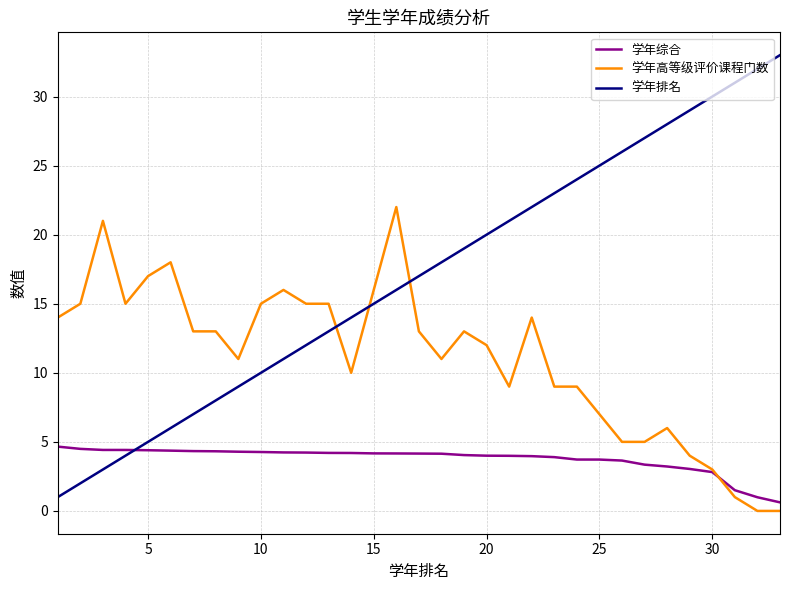

Which series has the largest total across all categories?

学年排名